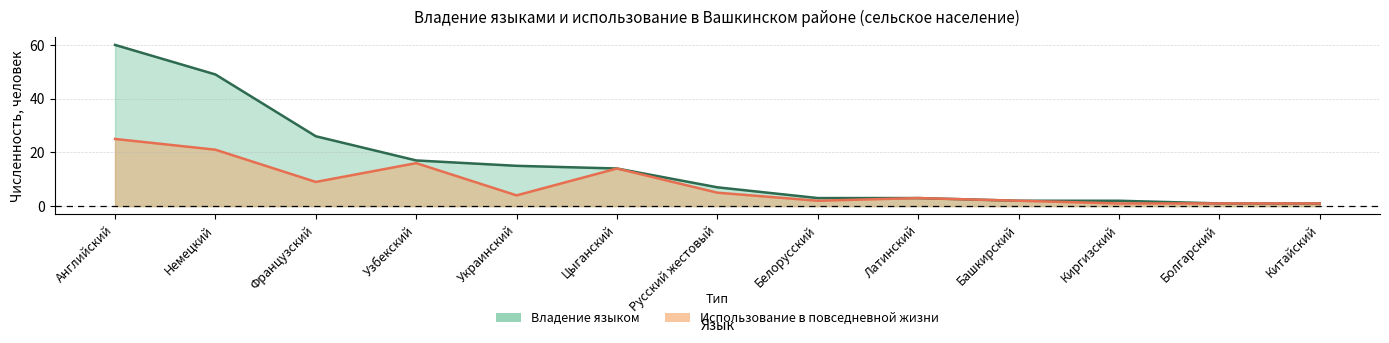

What is the difference between the highest and lowest values at Узбекский?

1